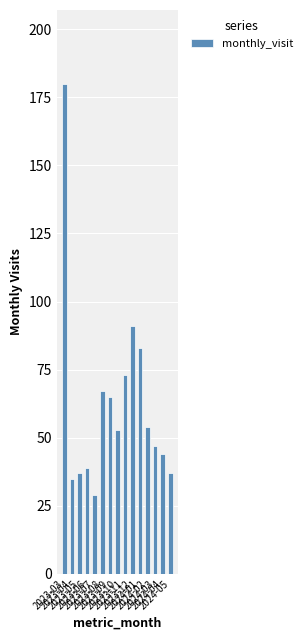

Reading left to right, list all the values displayed in this chart.

2023-03=180	2023-04=35	2023-05=37	2023-06=39	2023-07=29	2023-08=67	2023-09=65	2023-10=53	2023-11=73	2023-12=91	2024-01=83	2024-02=54	2024-03=47	2024-04=44	2024-05=37